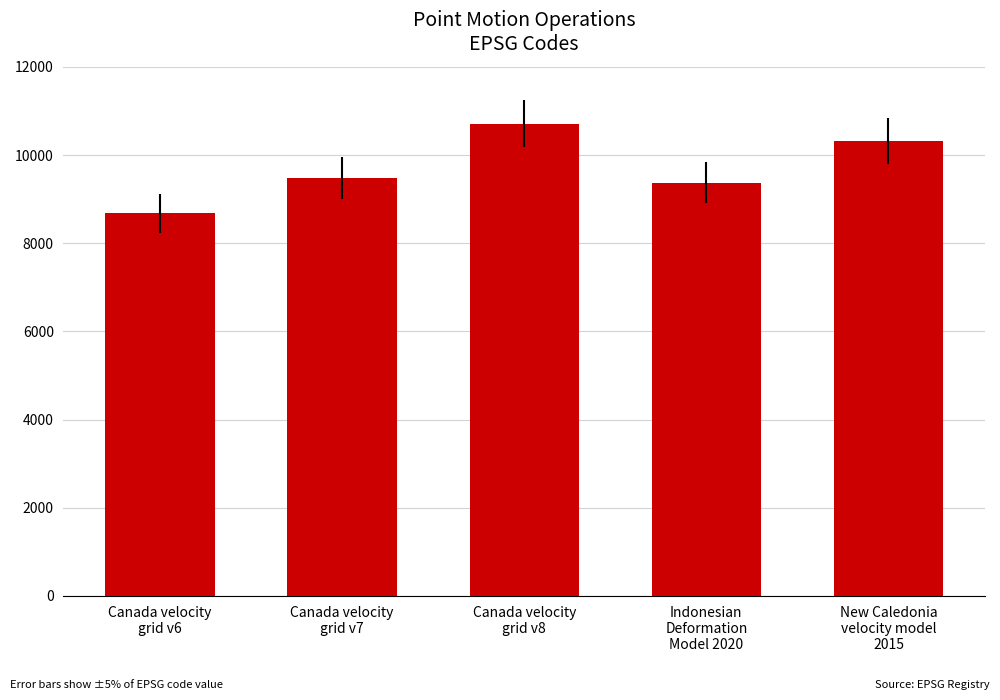

What is the minimum value shown in the chart?

8676